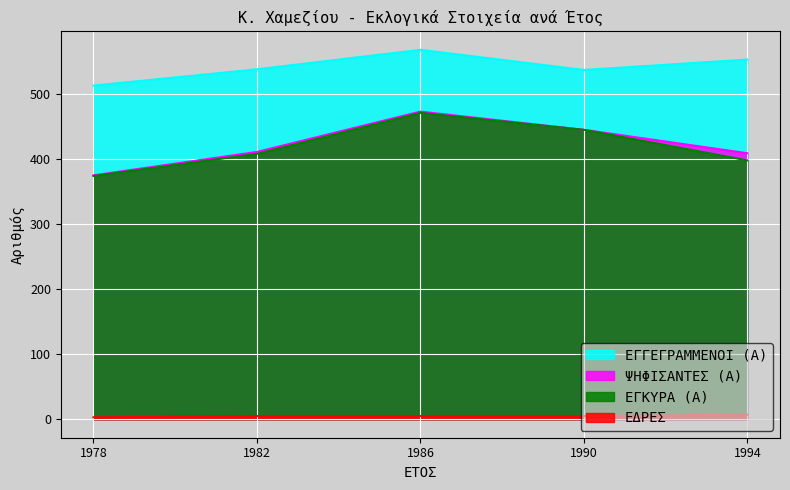

Reading left to right, list all the values displayed in this chart.

ΕΓΓΕΓΡΑΜΜΕΝΟΙ (Α): 1994=553	1990=537	1986=568	1982=538	1978=513
ΨΗΦΙΣΑΝΤΕΣ (Α): 1994=409	1990=445	1986=473	1982=411	1978=375
ΕΓΚΥΡΑ (Α): 1994=398	1990=445	1986=471	1982=408	1978=374
ΕΔΡΕΣ: 1994=7	1990=5	1986=5	1982=5	1978=3